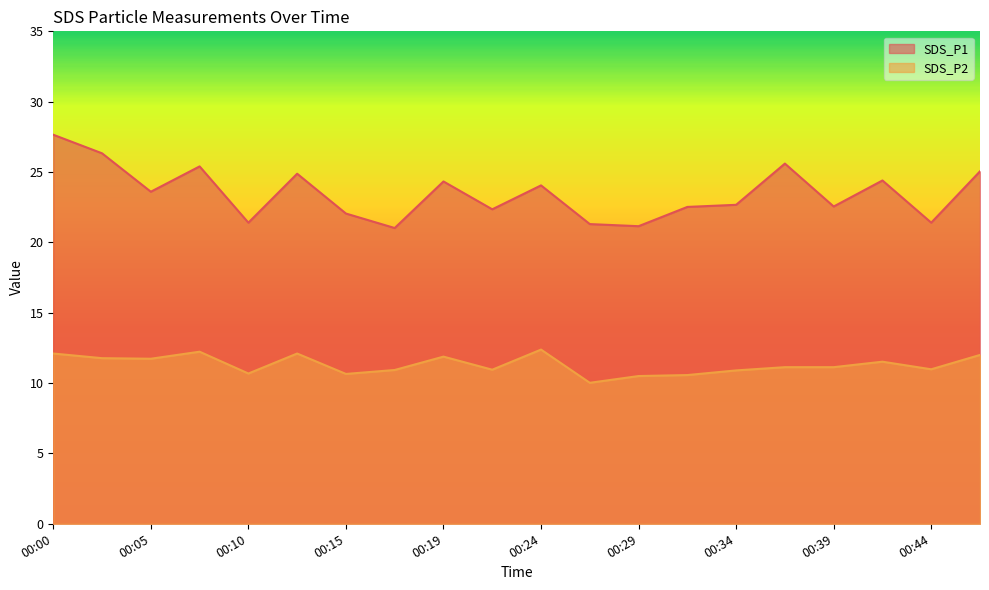

What is the average value of the SDS_P1 series?

23.5